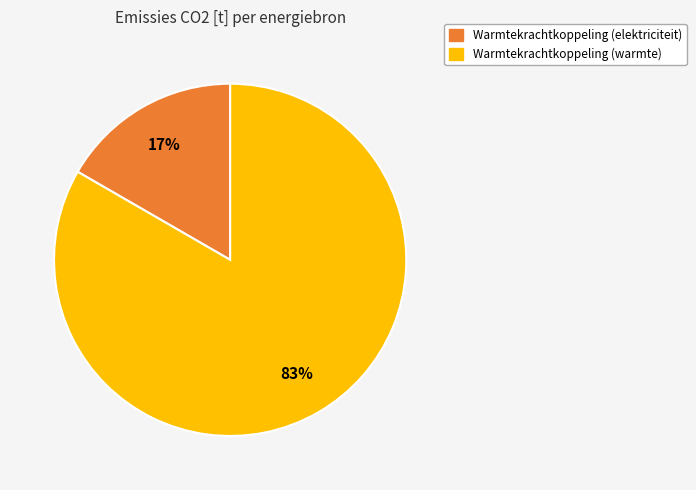

Is there a majority slice in this chart?

Yes